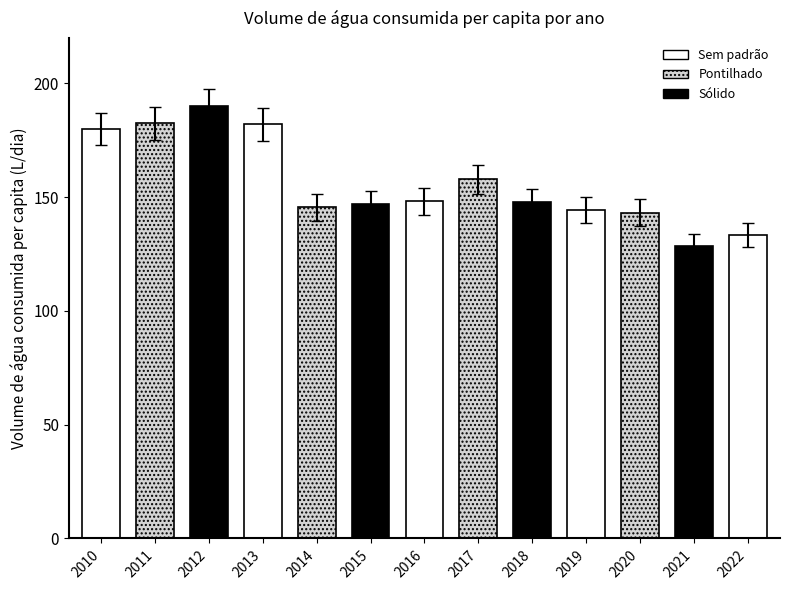

What is the ratio of the value at 2015 to the value at 2019?

1.0